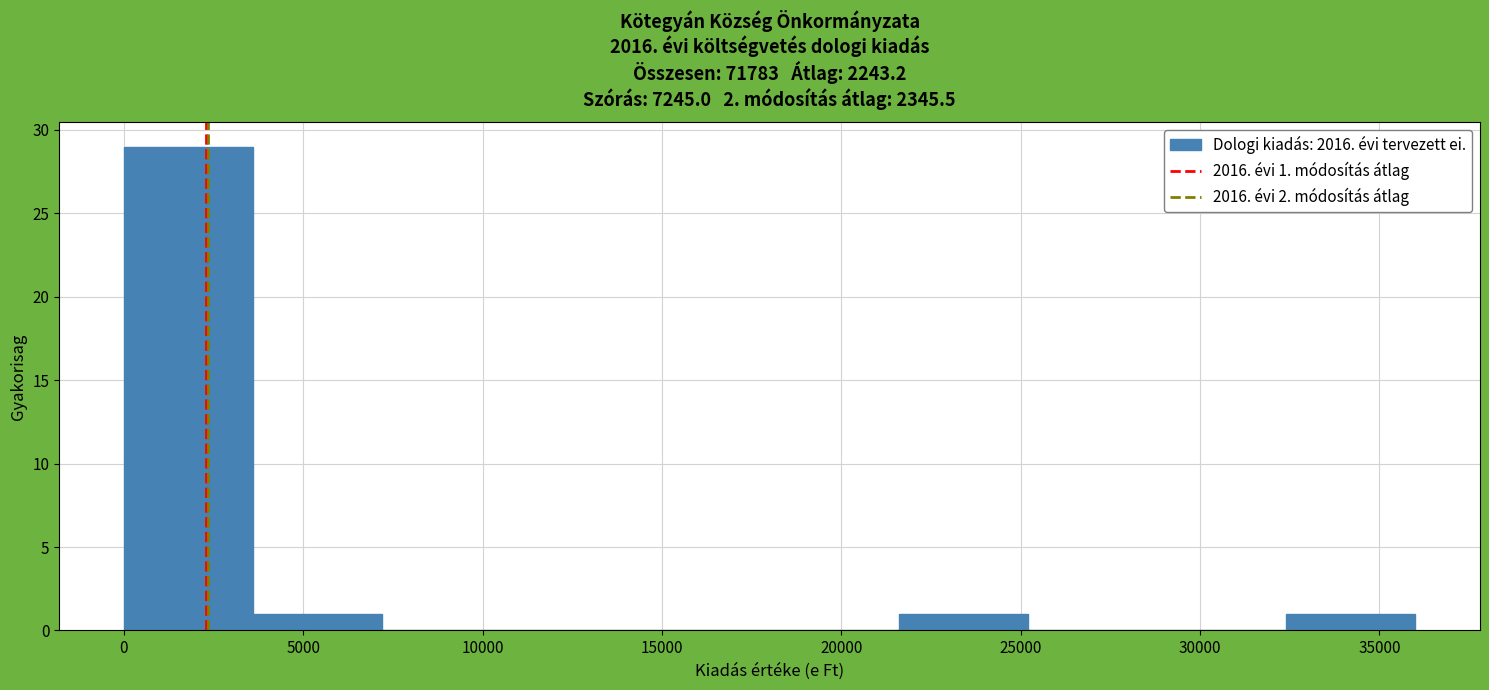

Over which range of the x-axis is the bar tallest?

0 to 3500